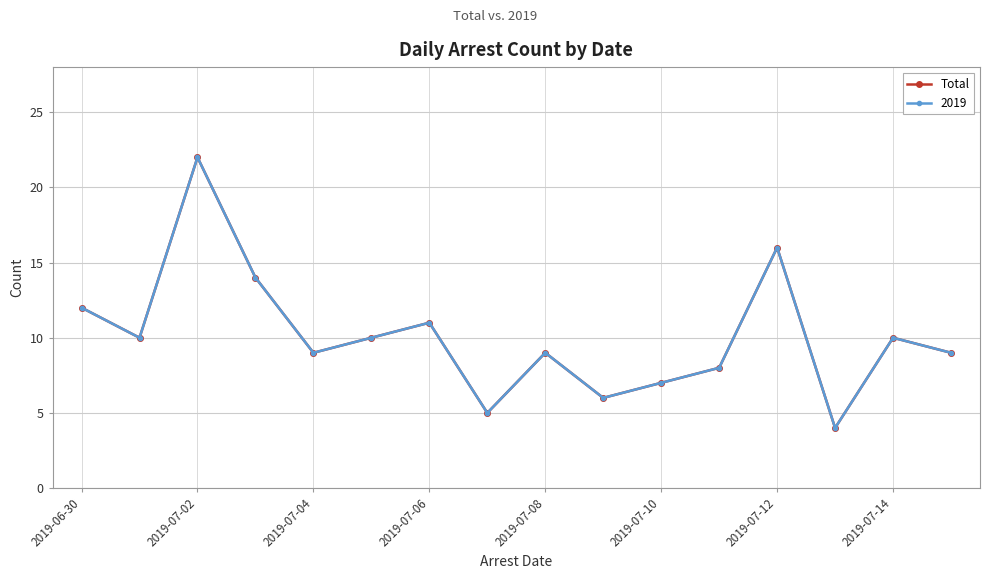

Is this an area chart (filled region under the line)?

No